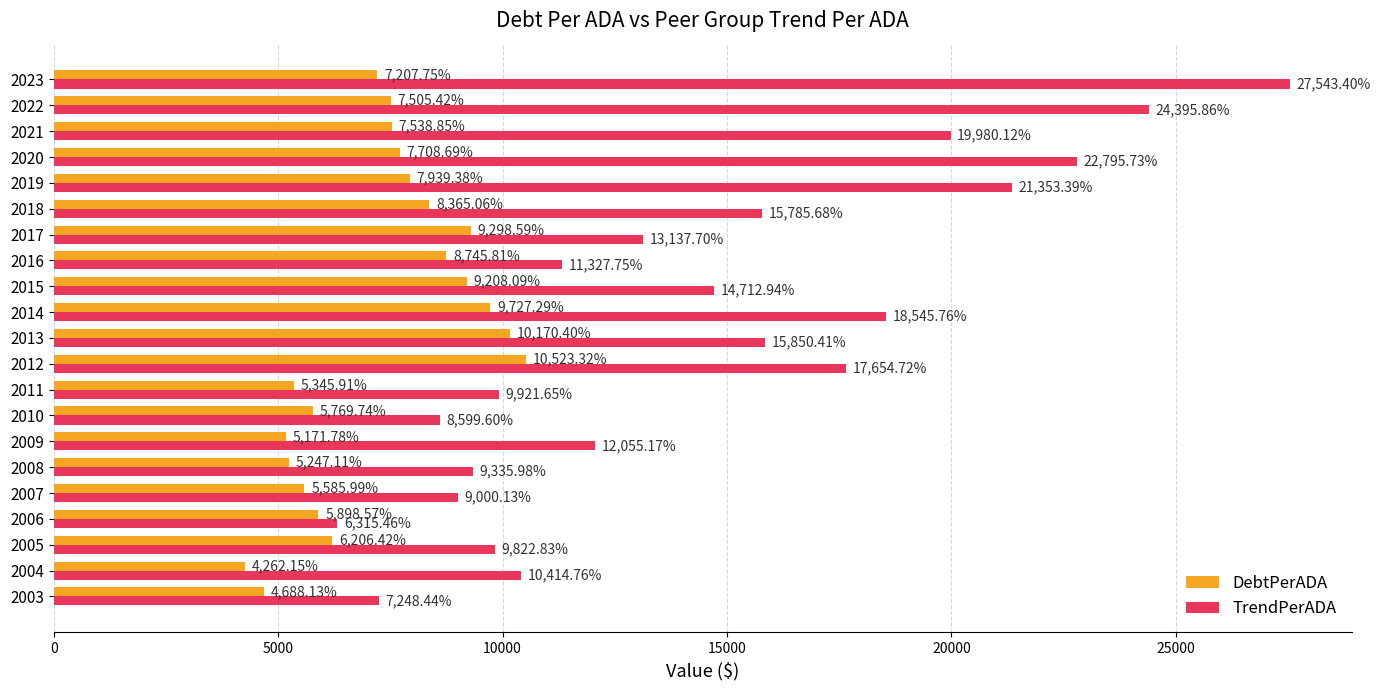

What is the total value across all series at 2010?

14369.3